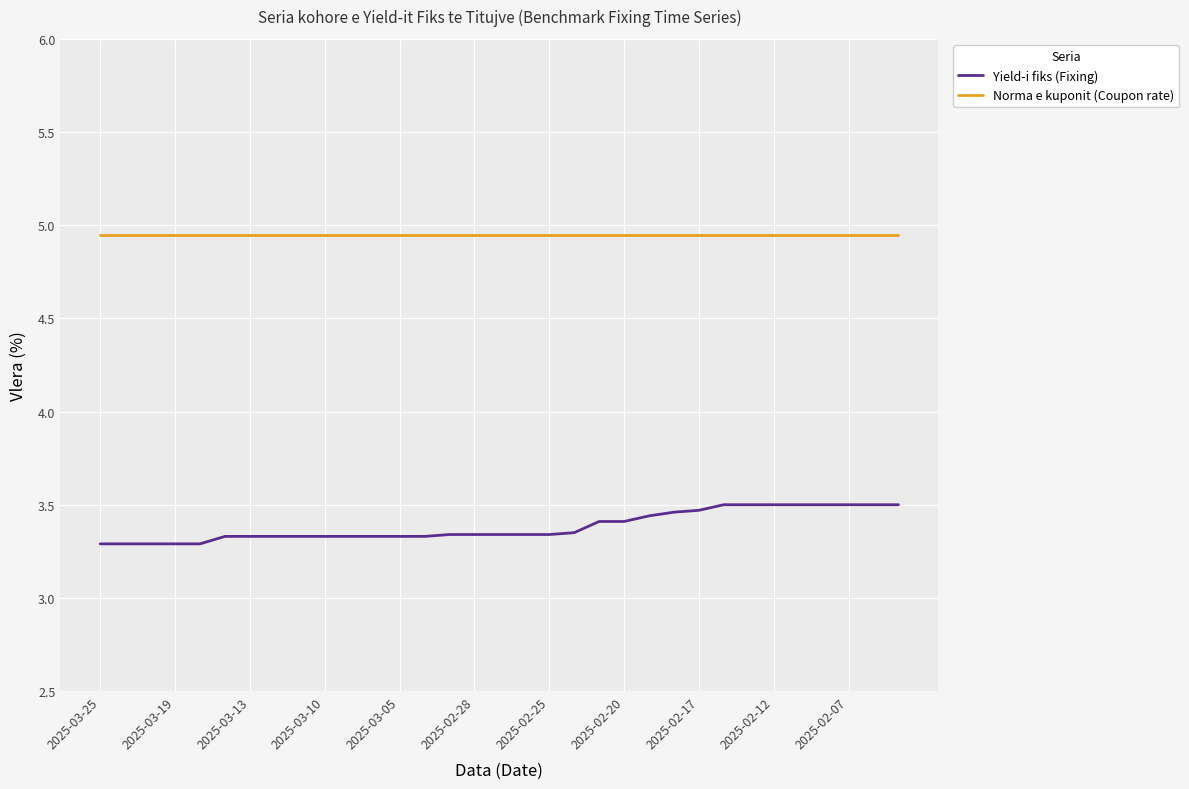

List the series in order of their overall mean, highest first.

Norma e kuponit (Coupon rate), Yield-i fiks (Fixing)